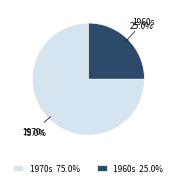

Do 1970s 75.0% and 1960s 25.0% together represent more than half of the pie?

Yes